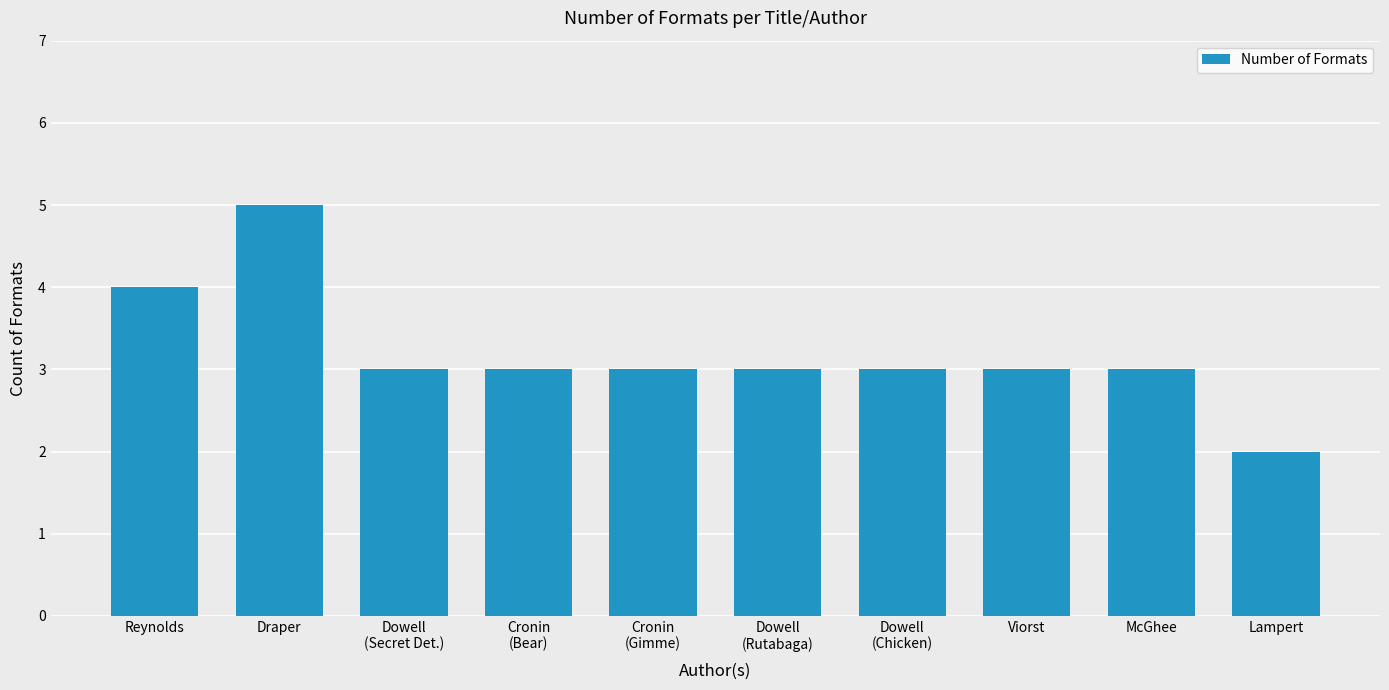

Reading right to left, what are all the values shown in this chart?

2	3	3	3	3	3	3	3	5	4